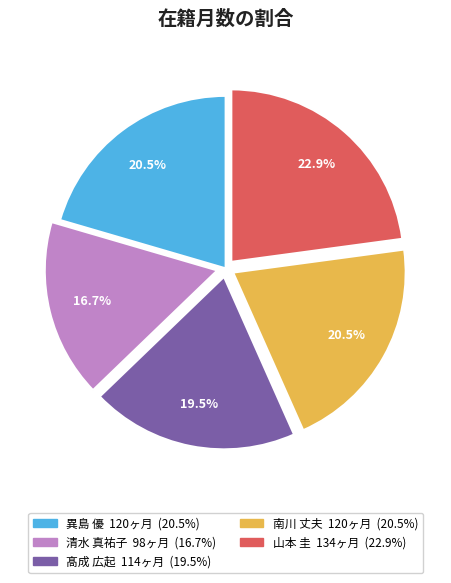

Is there any slice that represents more than half of the pie?

No